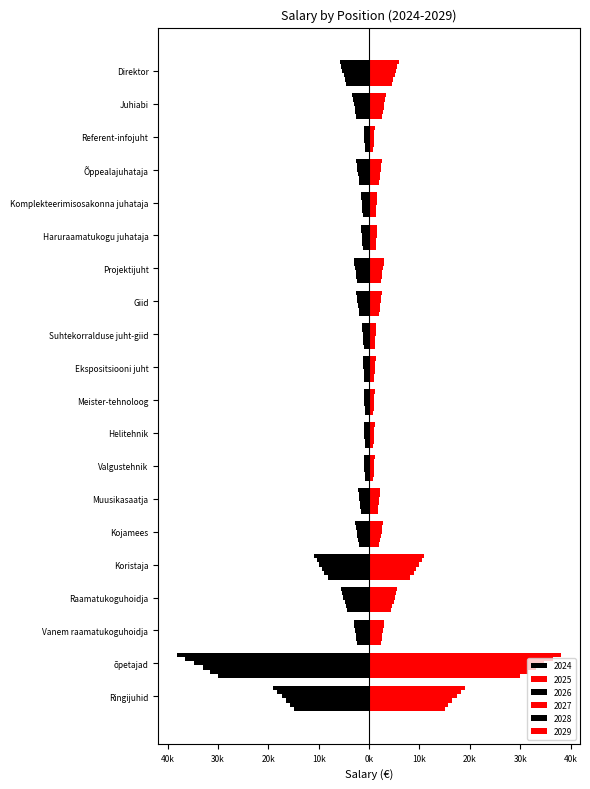

Count the number of categories in the chart.

20